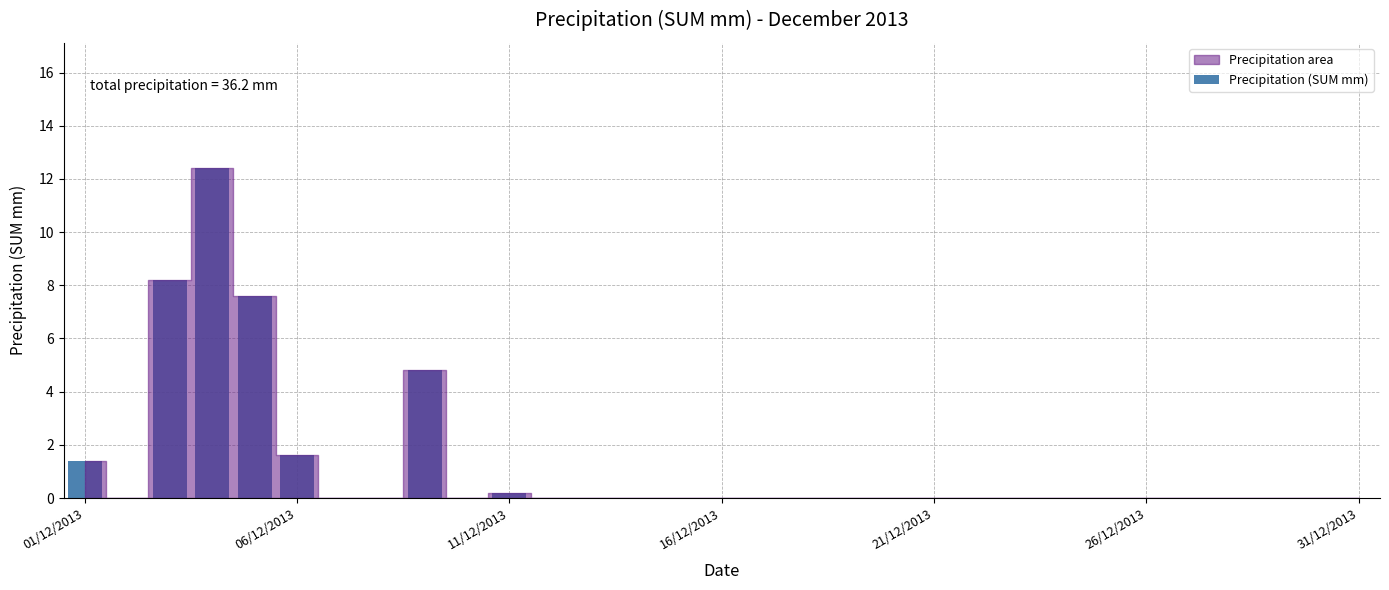

What is the sum of all values?

36.2